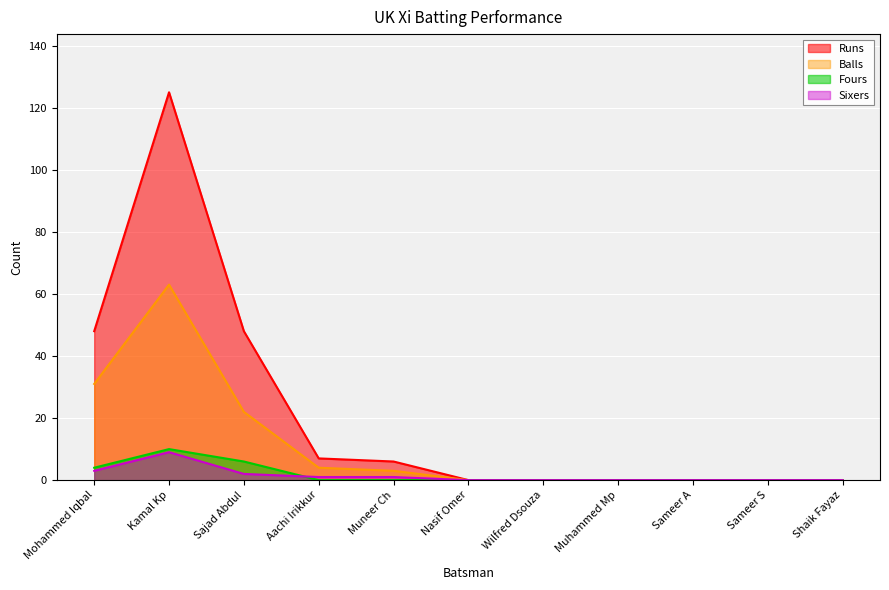

Rank the categories by Sixers value from highest to lowest.

Kamal Kp, Mohammed Iqbal, Sajad Abdul, Aachi Irikkur, Muneer Ch, Nasif Omer, Wilfred Dsouza, Muhammed Mp, Sameer A, Sameer S, Shaik Fayaz